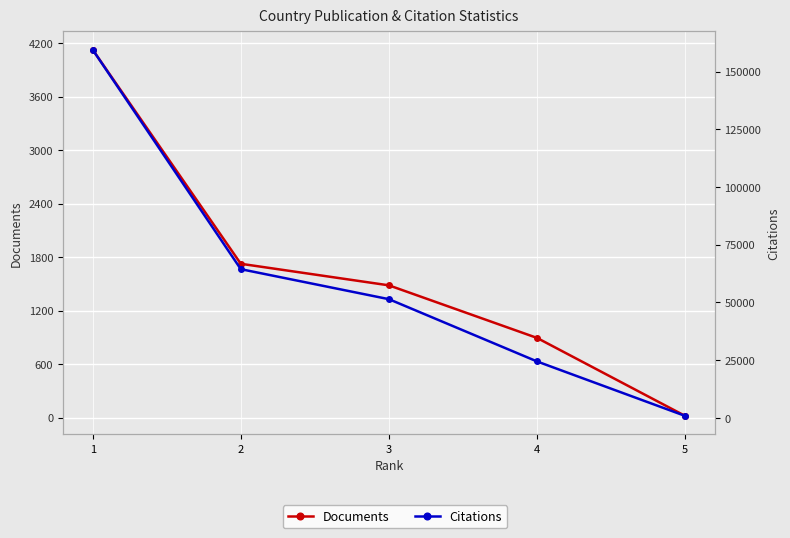

True or false: Citations has more than 0 interior local peaks.

False